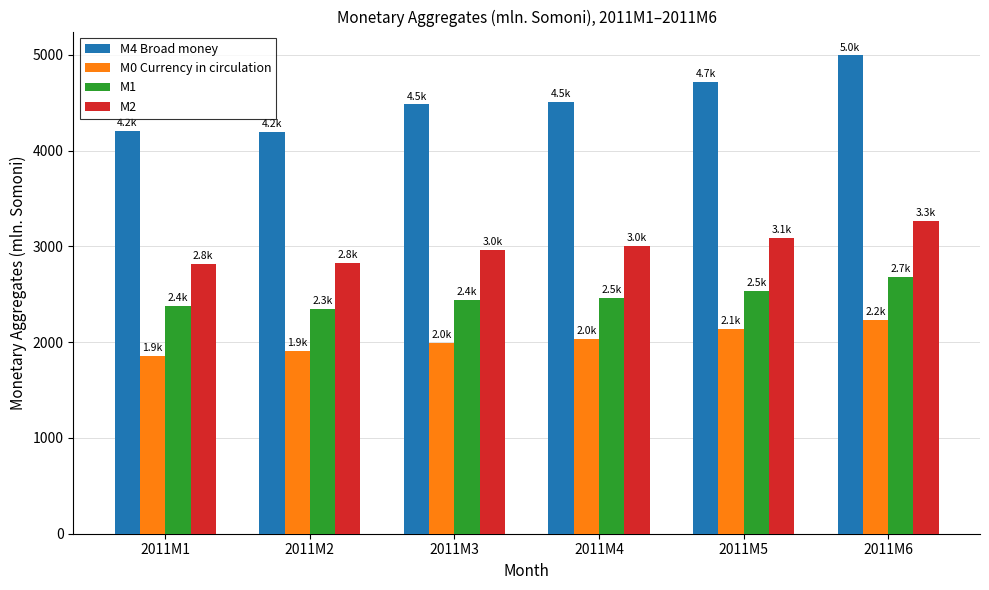

The value of M4 Broad money at 2011M3 is 6931.3. True or false?

False